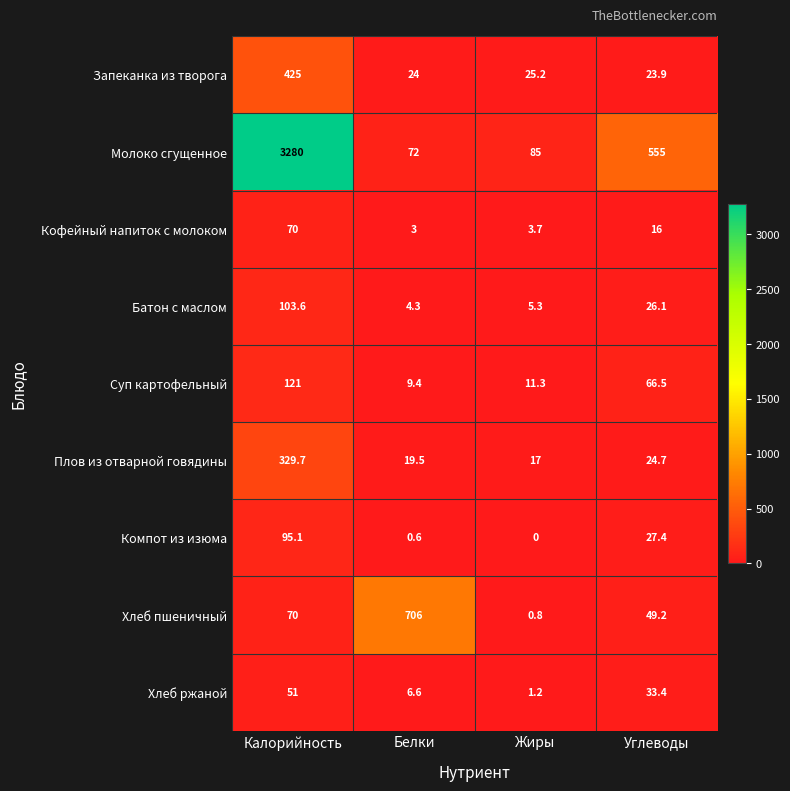

Between Калорийность and Жиры, which series saw the biggest shift?

Молоко сгущенное